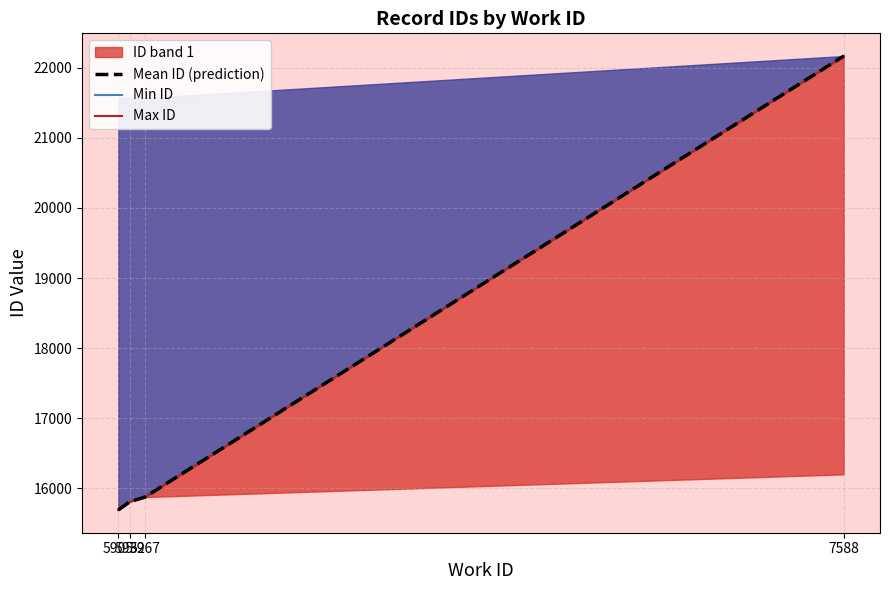

What value does the Min ID series have at 5905, to the nearest 10?

15690